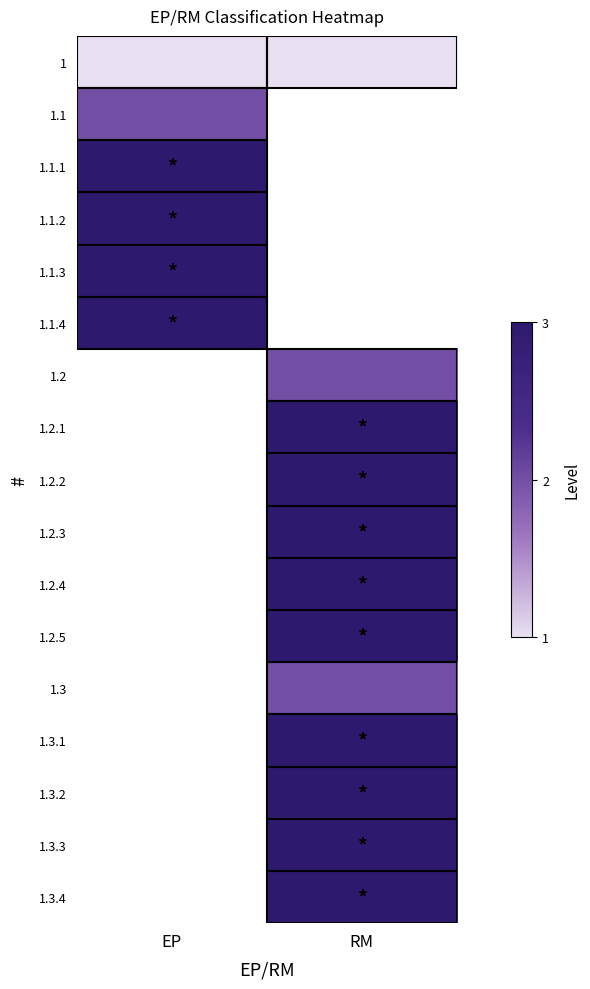

Count the number of categories in the chart.

2